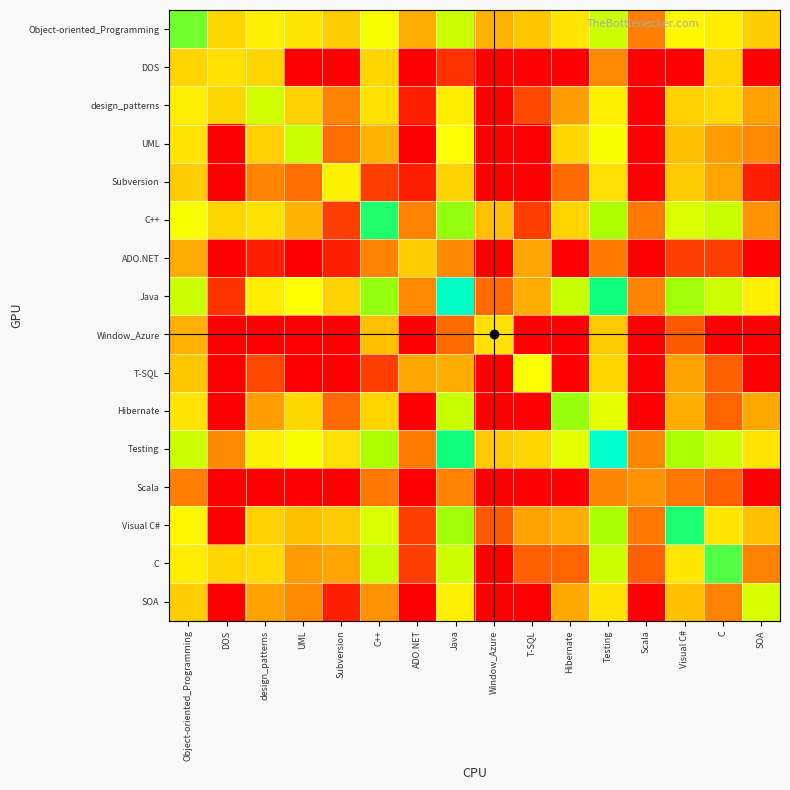

List the series in order of their peak value, highest first.

Testing, Java, Visual C#, C++, C, Object-oriented_Programming, Hibernate, UML, design_patterns, SOA, T-SQL, Subversion, DOS, Window_Azure, ADO.NET, Scala